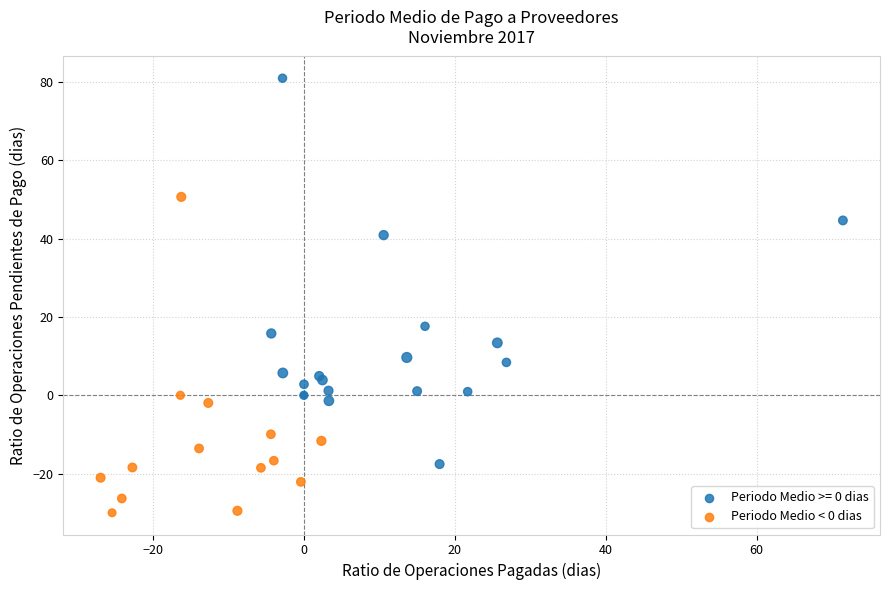

Which series contains the highest Y value?

Periodo Medio >= 0 dias